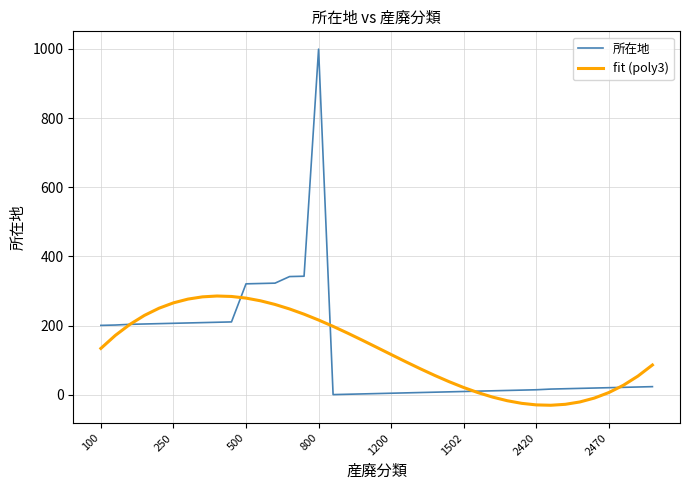

What is the minimum value for fit (poly3)?

-29.8